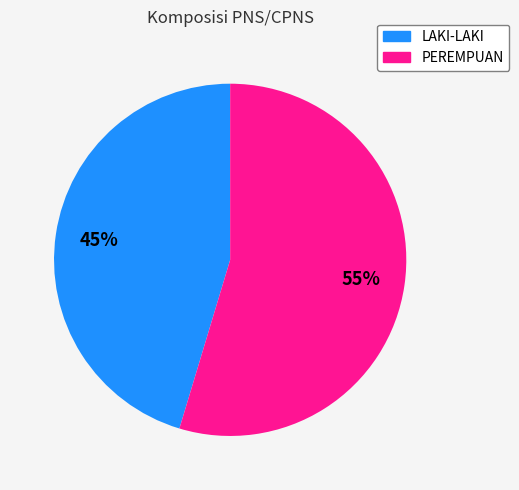

What is the ratio of the value at PEREMPUAN to the value at LAKI-LAKI?

1.2